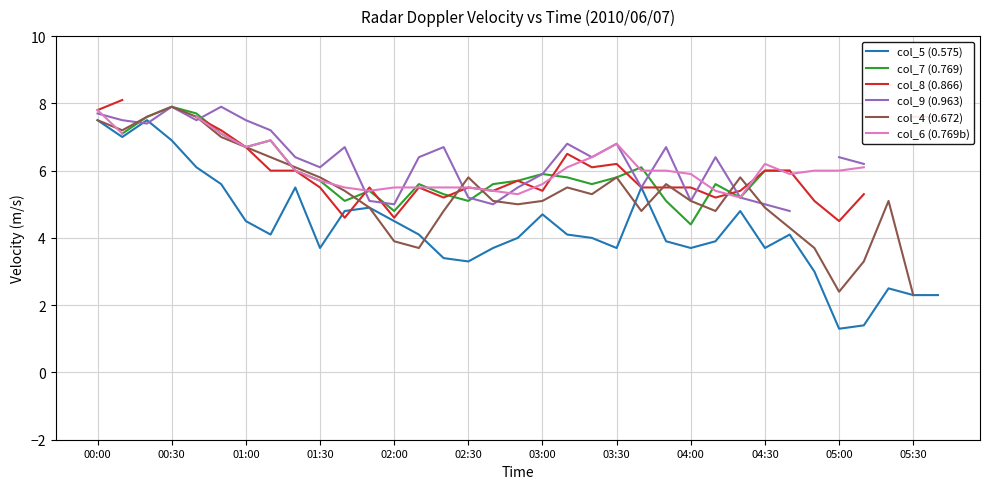

After their last crossing, which series has the higher values: col_4 (0.672) or col_6 (0.769b)?

col_6 (0.769b)